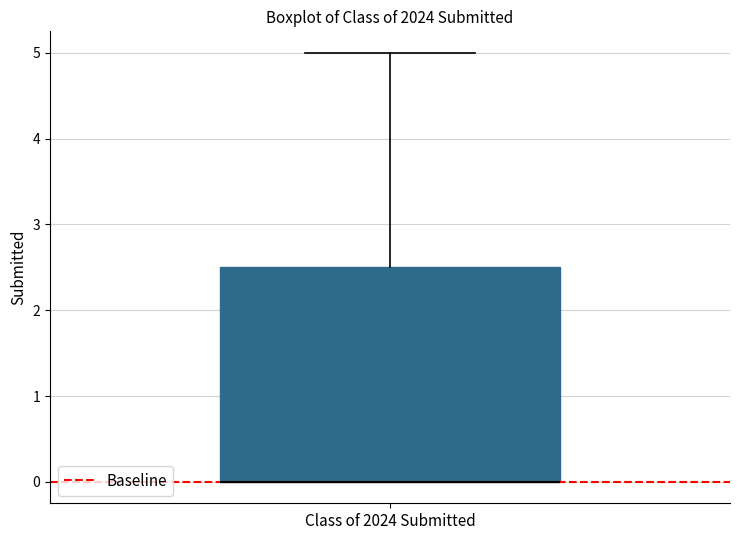

Where is the lower edge of the box for Class of 2024 Submitted on the y-axis? The values are not printed on the chart, so give them approximately, as read against the axis.

0.0